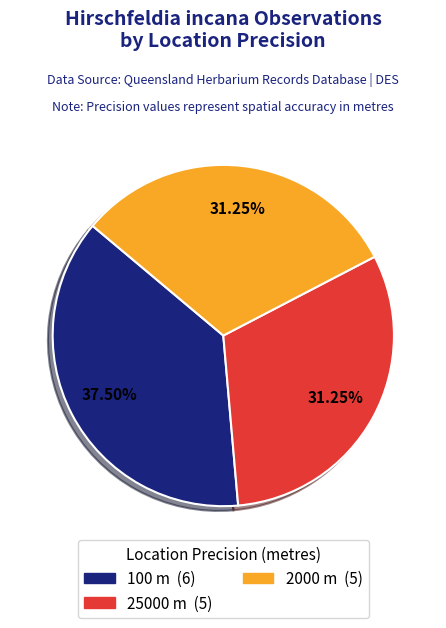

The 25000 slice represents 38% of the pie. True or false?

False